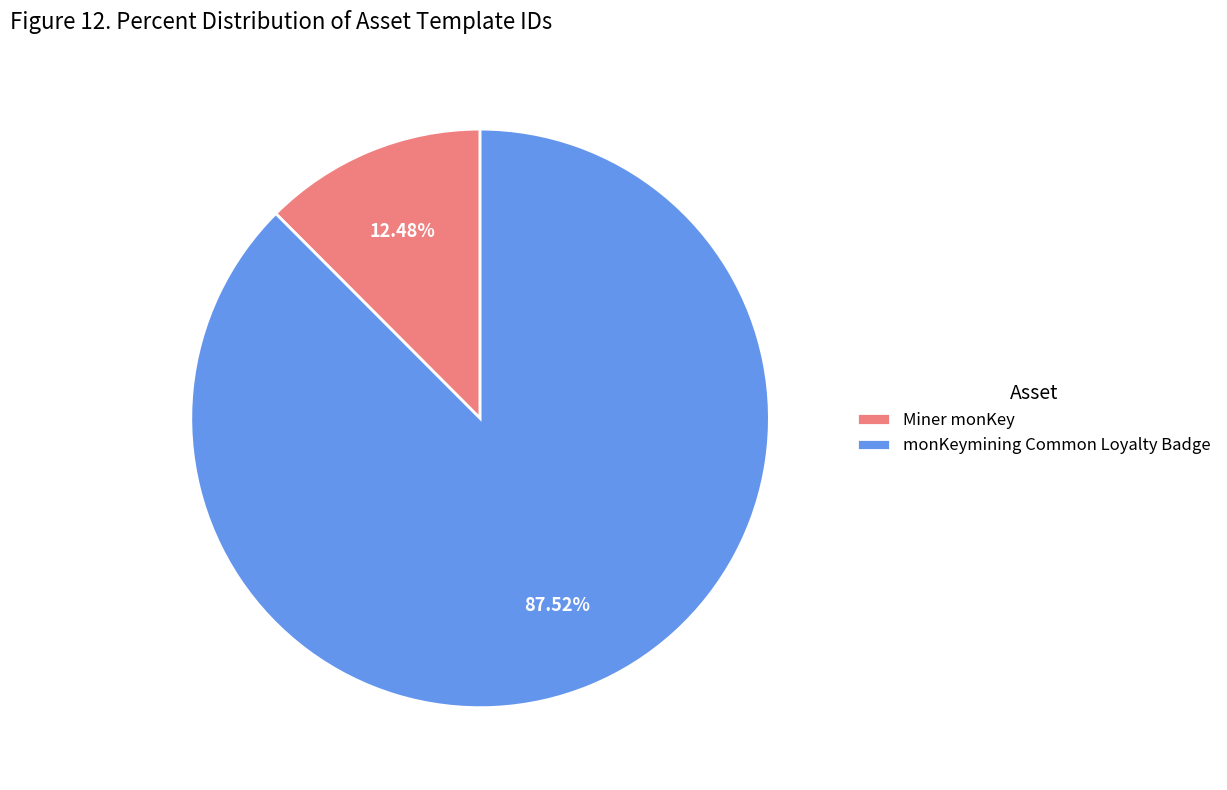

Is the sum of monKeymining Common Loyalty Badge and Miner monKey greater than half?

Yes